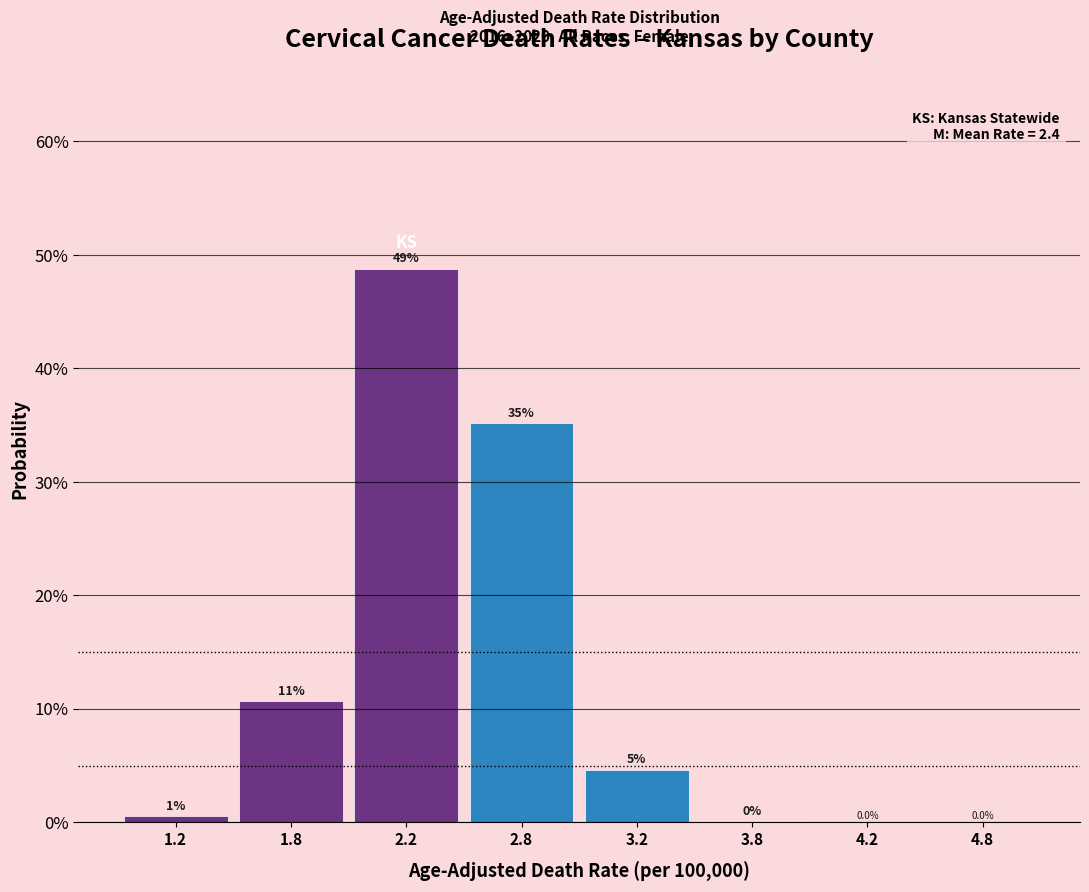

What is the greatest value displayed?

48.8